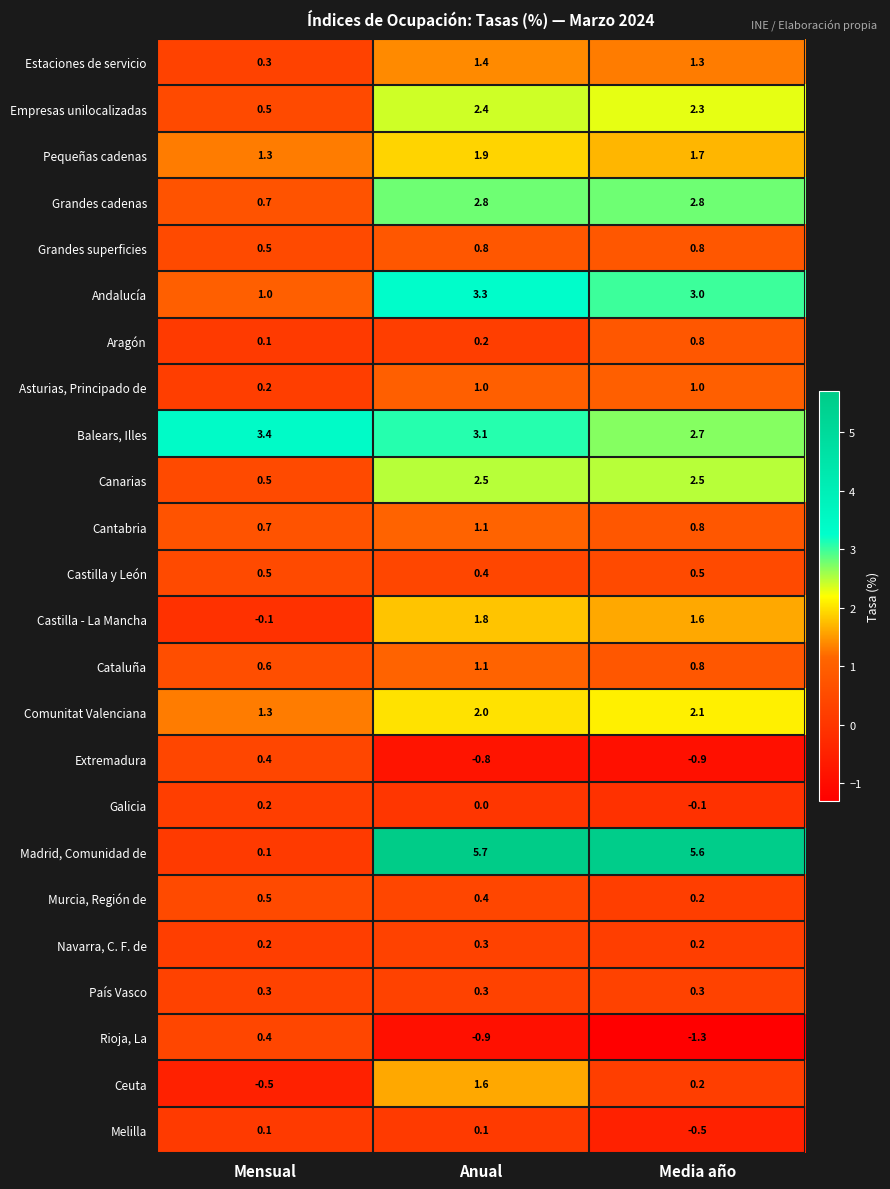

Where is Rioja, La nearest to the value 0?

Mensual